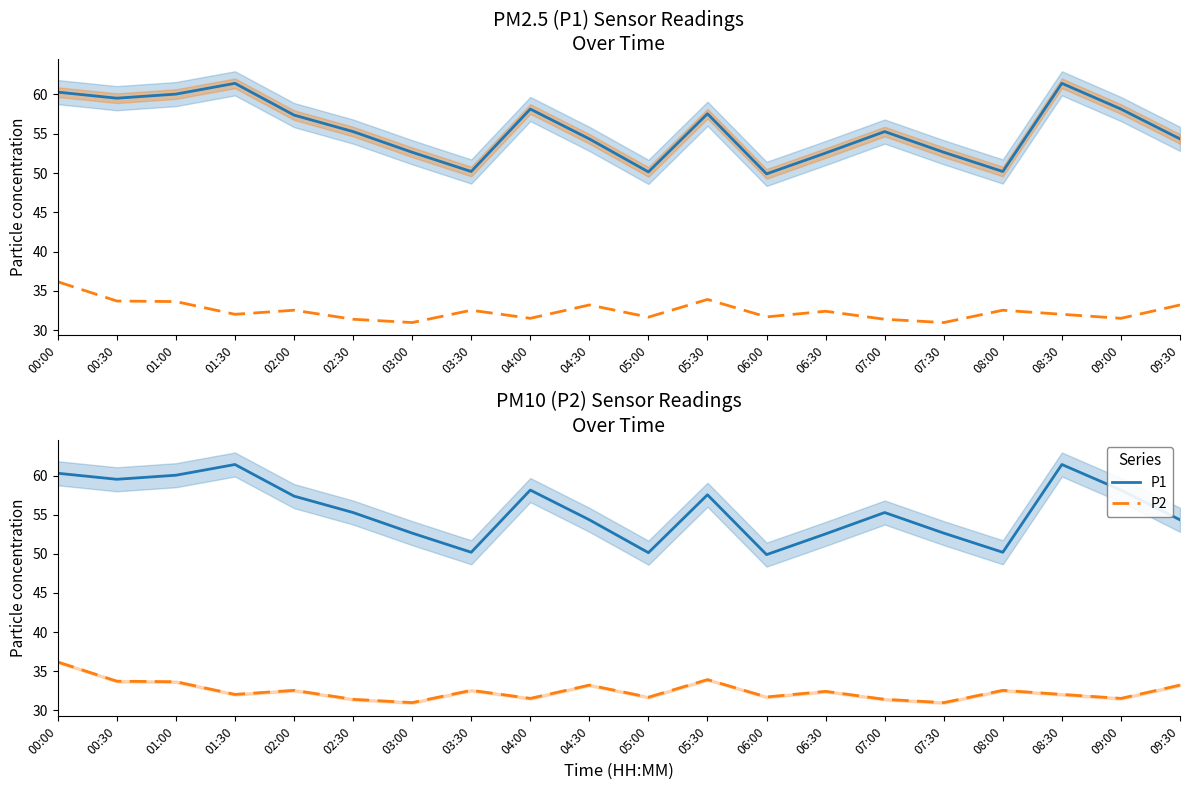

At how many categories does at least one series exceed 53?

13